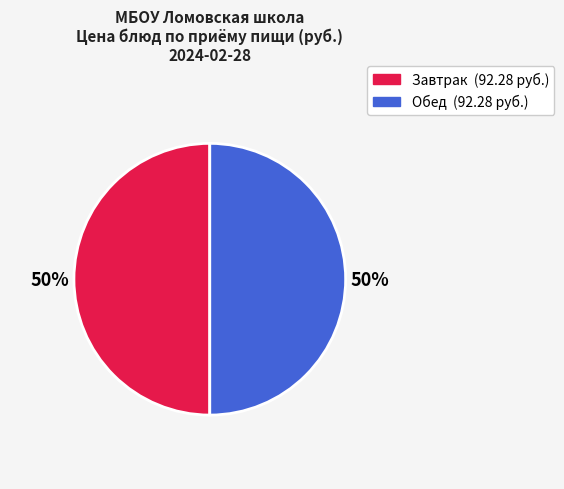

To the nearest percent, what is the average slice percentage?

50%